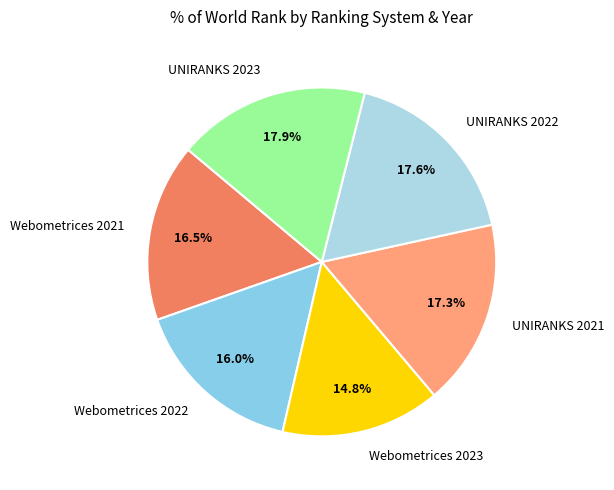

Does any single category account for the majority?

No